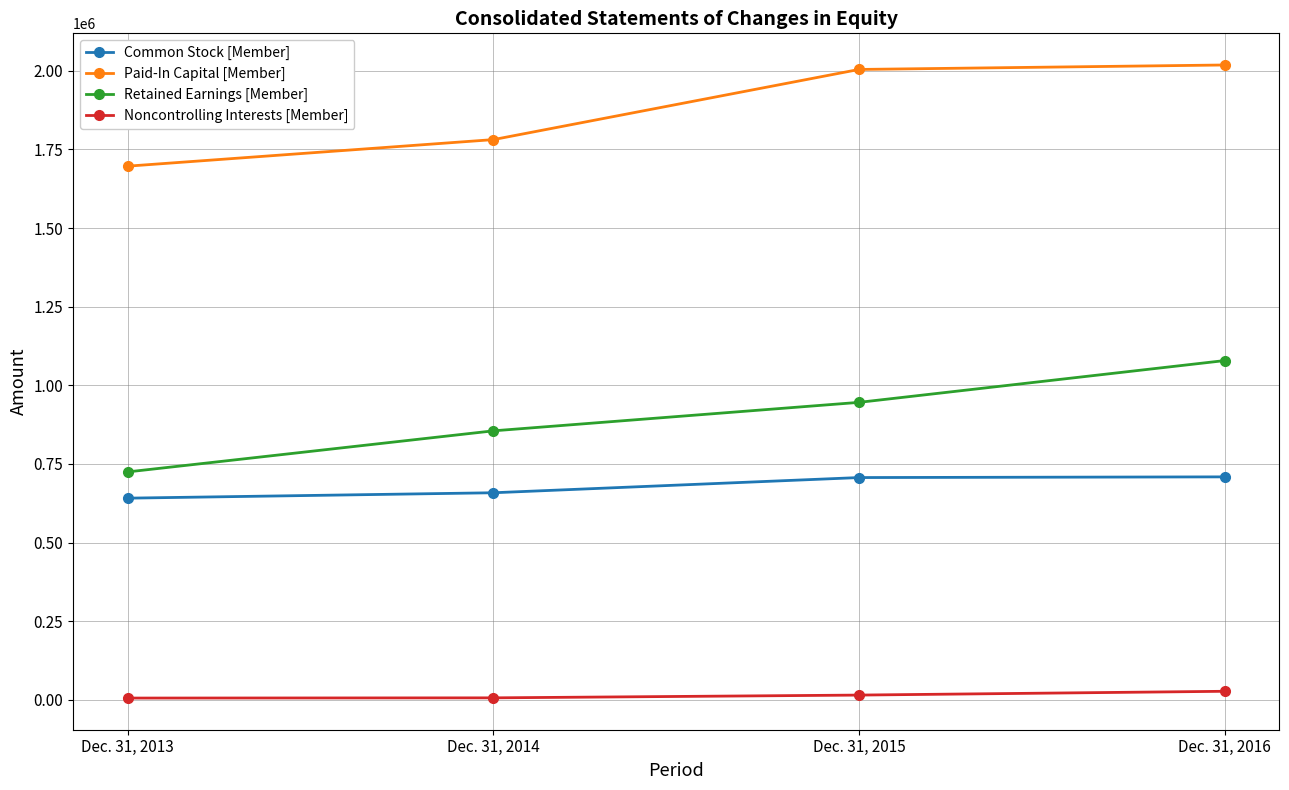

At how many categories does at least one series exceed 357401?

4